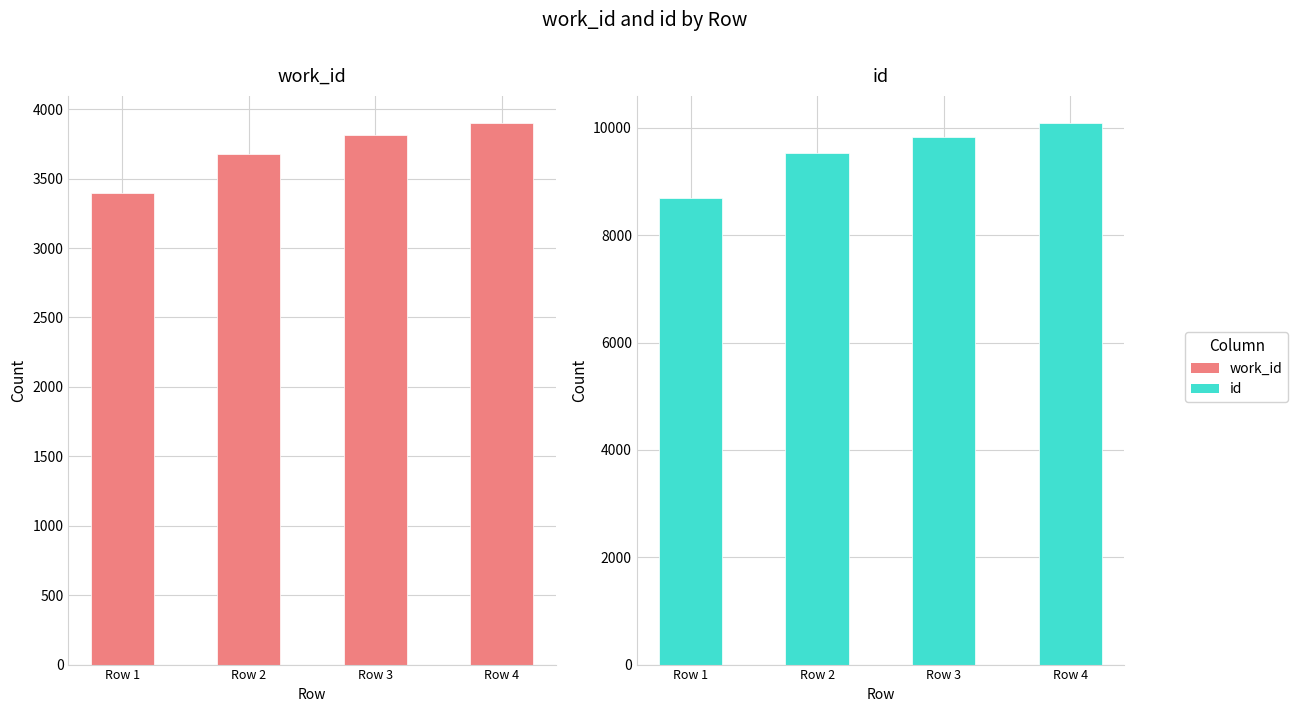

Count the id values in the range 9539 to 10090.

3